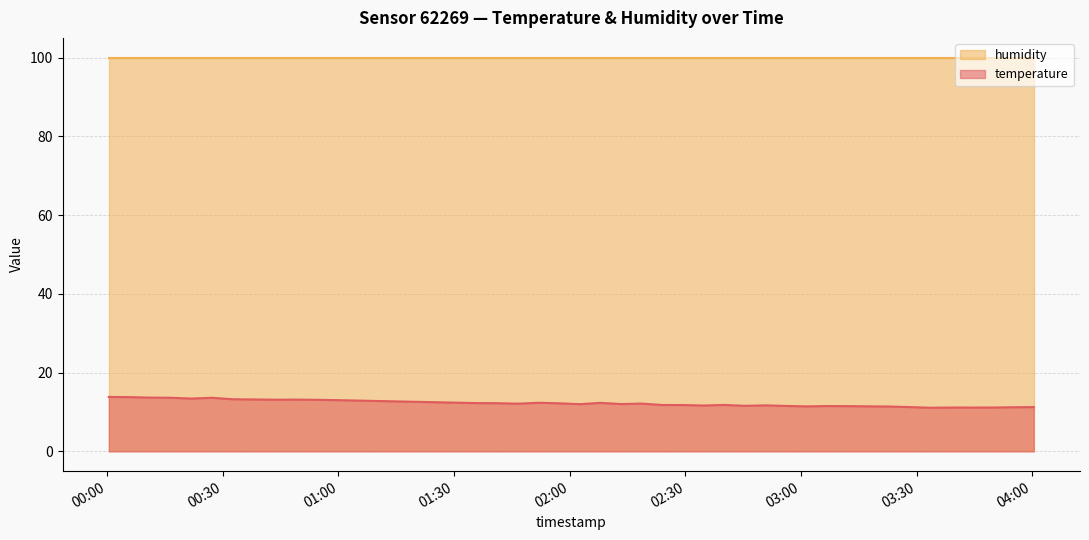

List the series in order of their overall mean, lowest first.

temperature, humidity